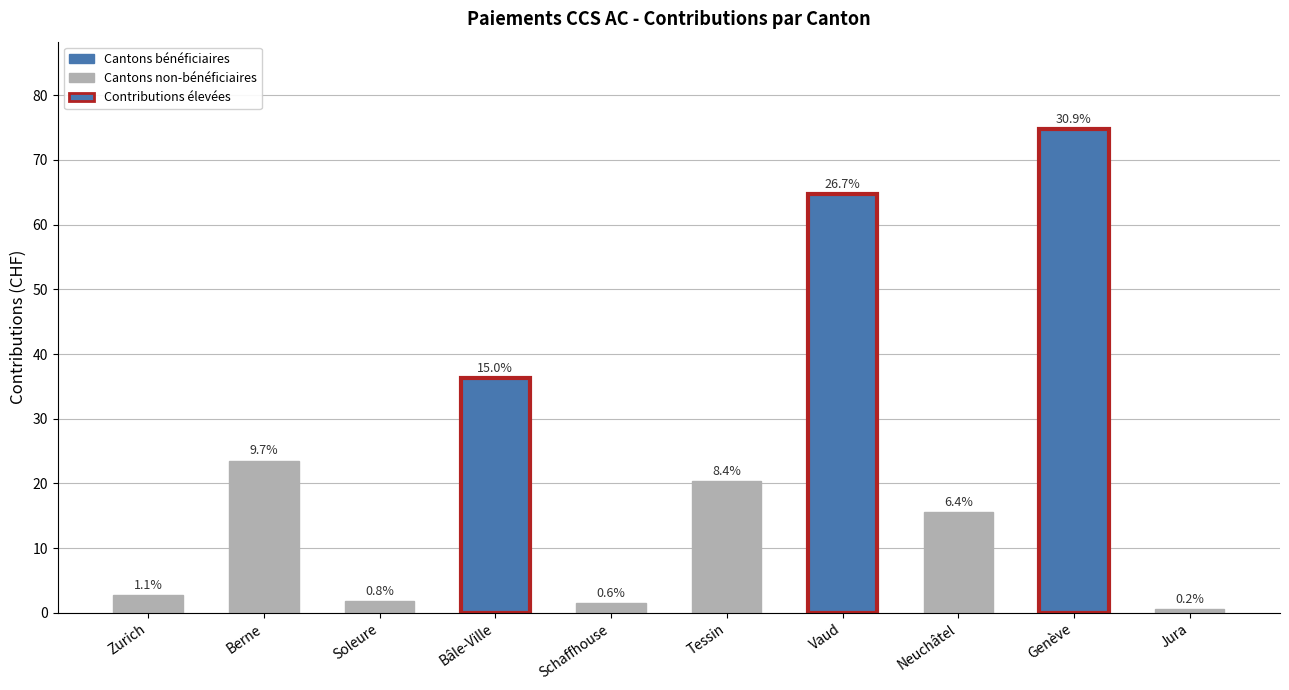

What is the average value?

24.2